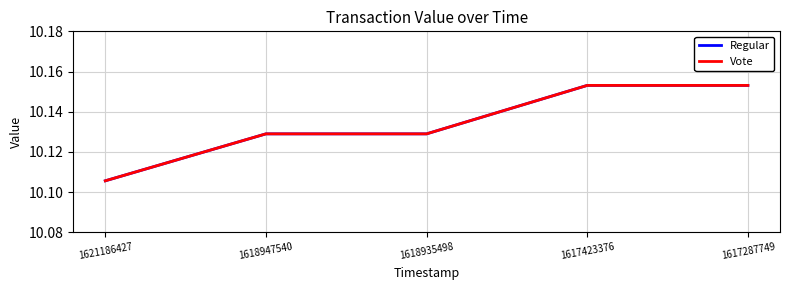

What is the total value across all series at 1618935498?

20.3